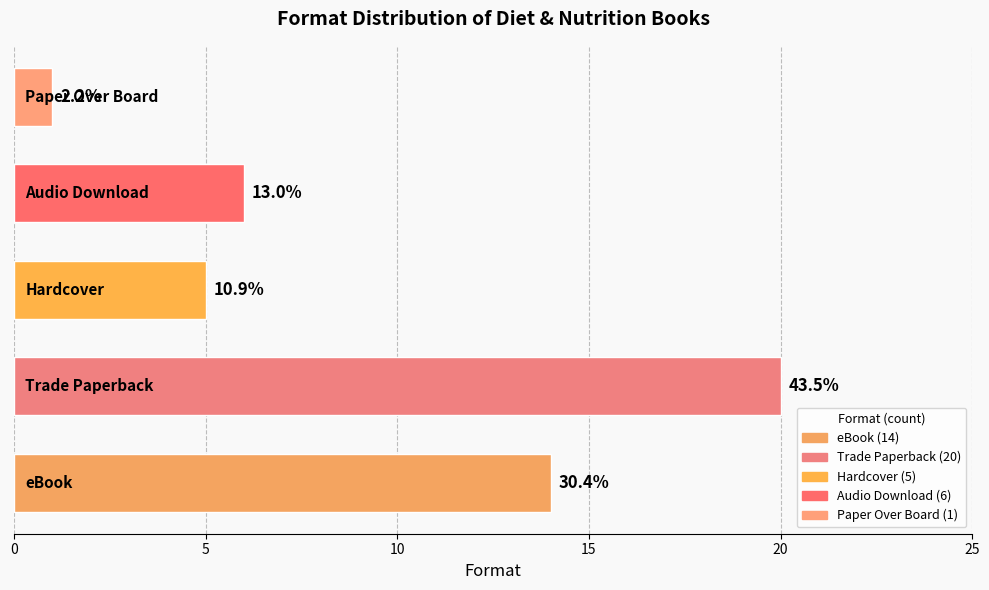

What is the difference between the maximum and minimum values?

19